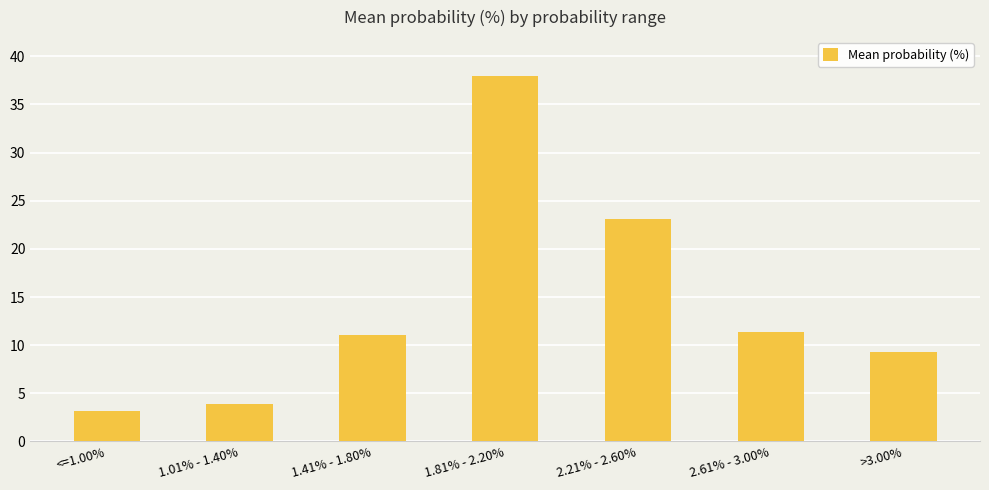

What is the label of the 6th bar from the right?

1.01% - 1.40%